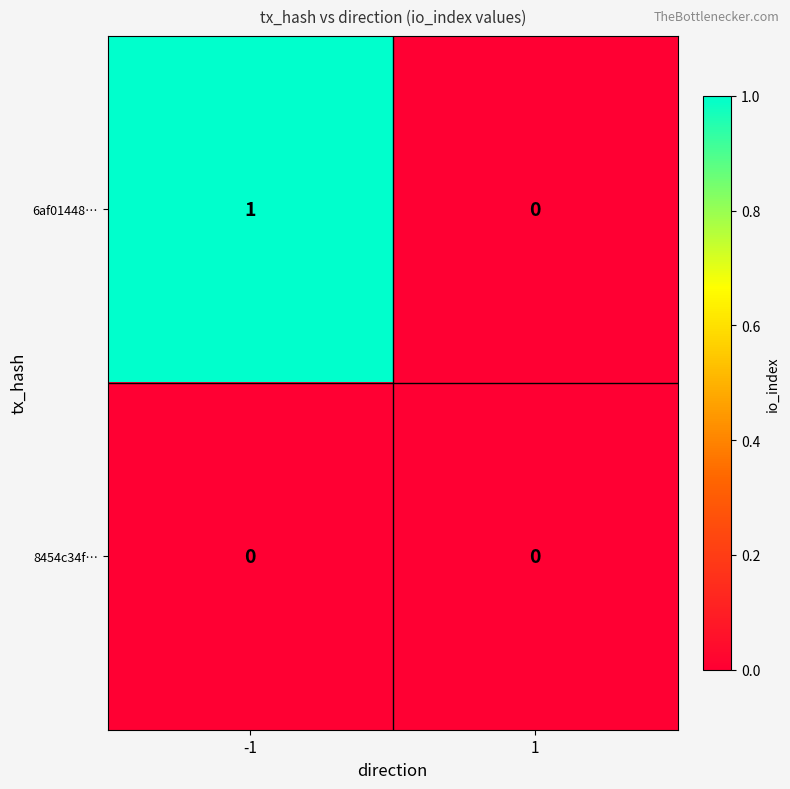

Reading left to right, extract all data points from this chart.

6af01448…: -1=1	1=0
8454c34f…: -1=0	1=0